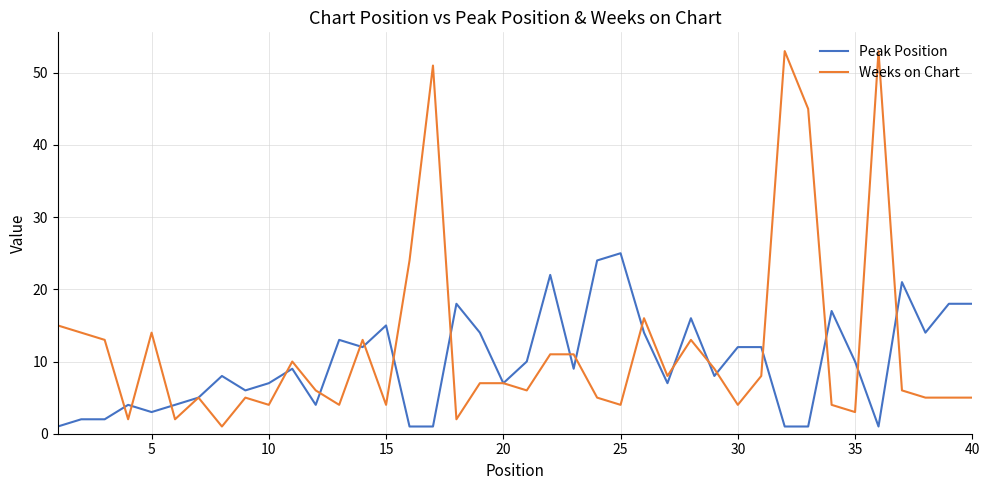

True or false: Peak Position and Weeks on Chart intersect in this chart.

True